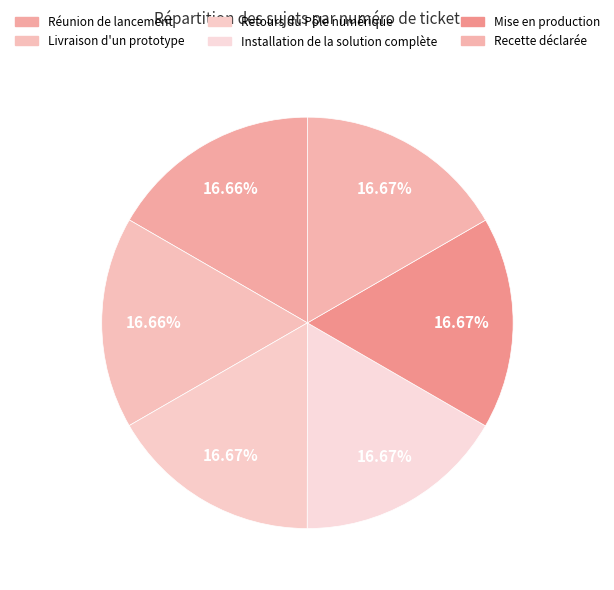

Rank the categories by value from highest to lowest.

Mise en production, Recette déclarée, Installation de la solution complète, Retours du Pôle numérique, Livraison d'un prototype, Réunion de lancement